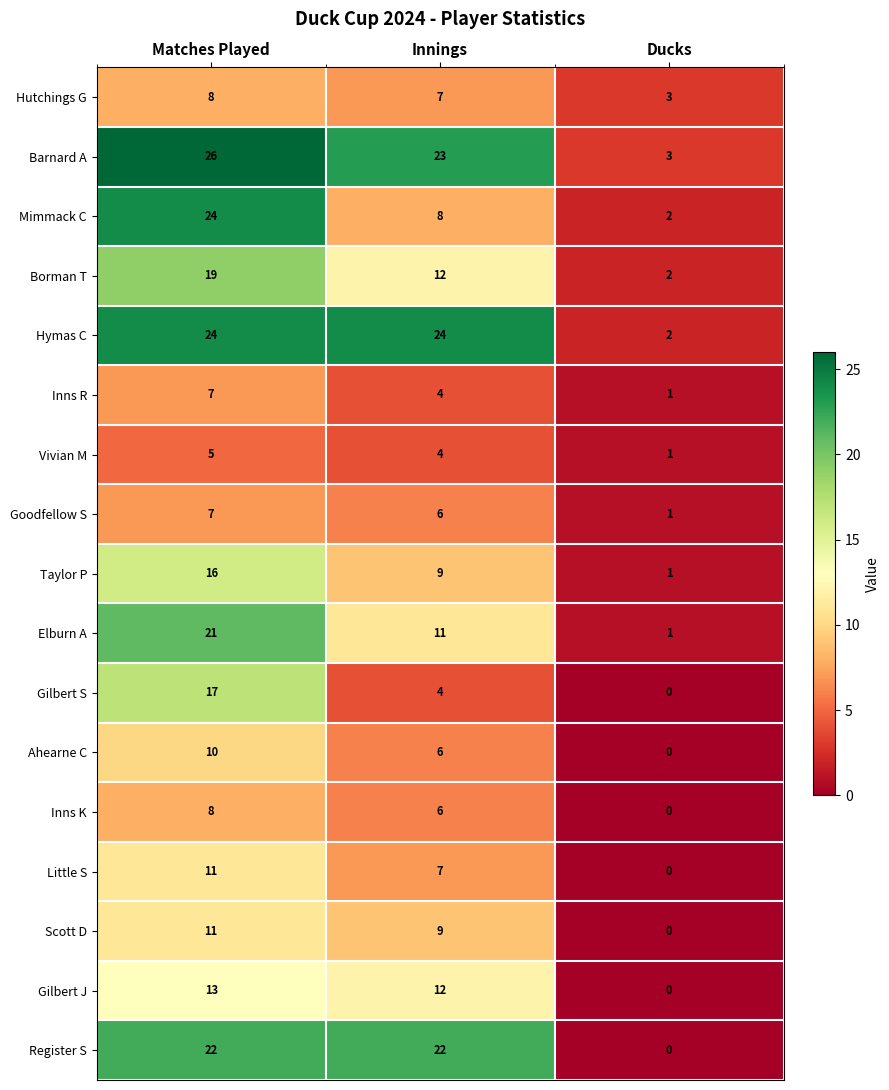

Which series has the largest total across all categories?

Barnard A